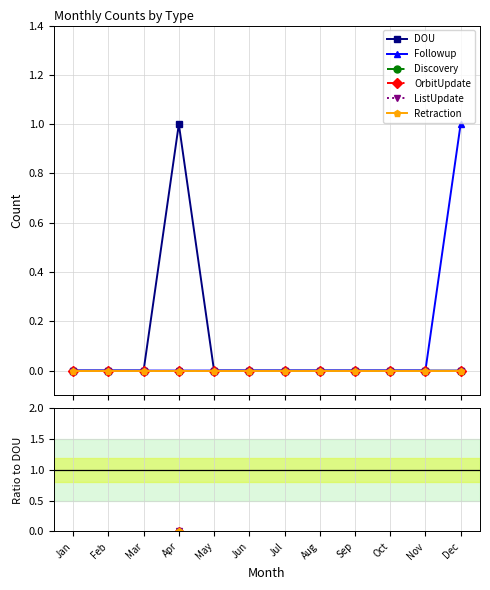

At which category does DOU reach its first local peak?

Apr